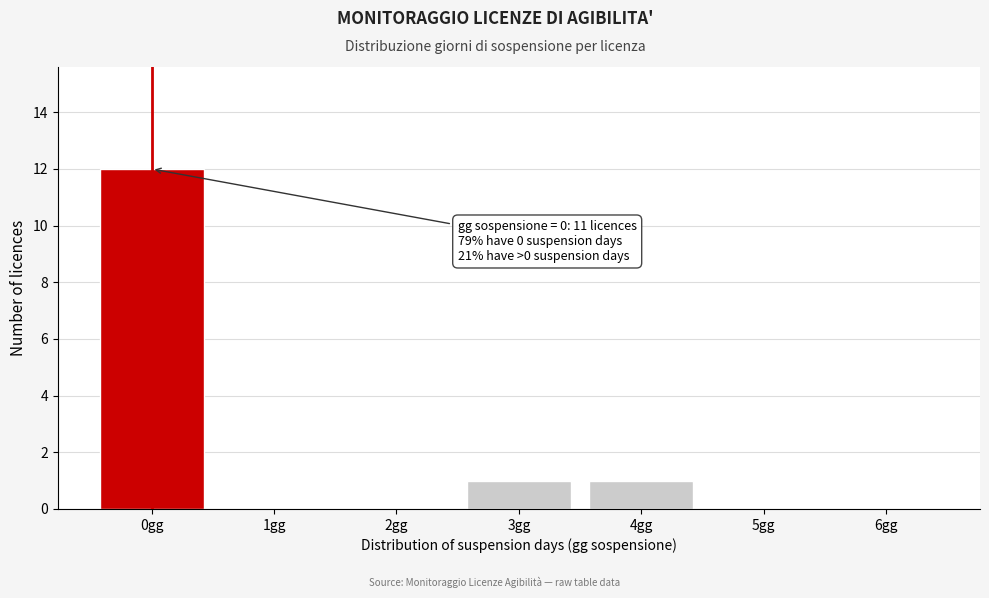

Reading right to left, transcribe all the data shown in this chart.

6gg=0	5gg=0	4gg=1	3gg=1	2gg=0	1gg=0	0gg=12